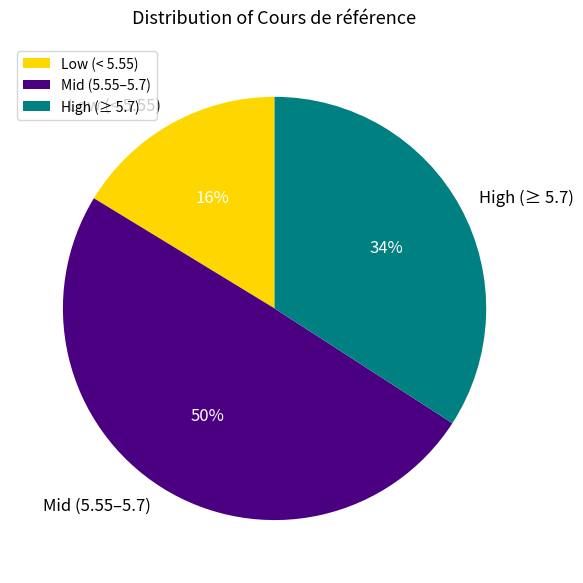

How many segments does this pie chart have?

3